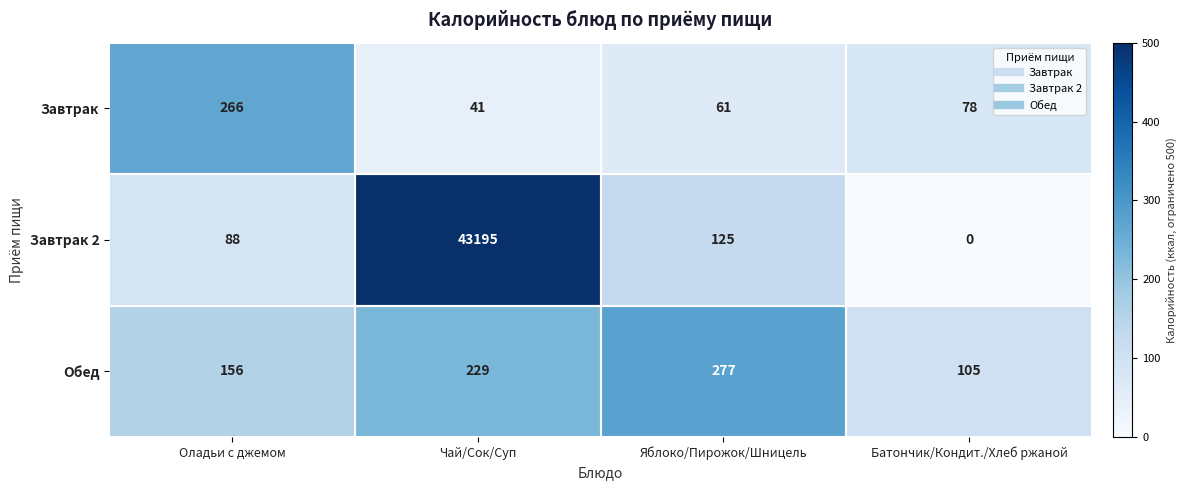

Where does the Завтрак series first go above 78?

Оладьи с джемом